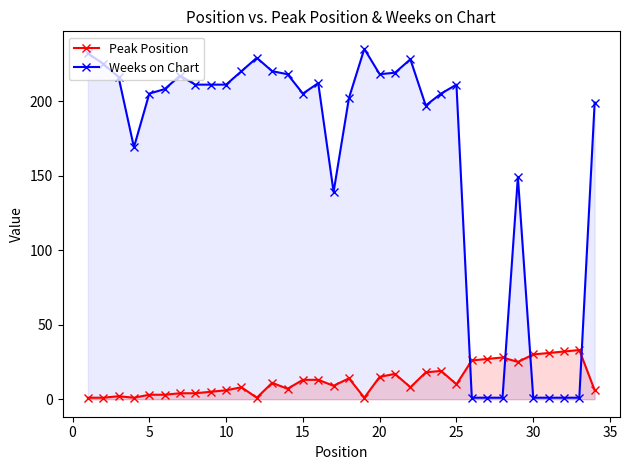

True or false: Weeks on Chart has more than 0 points higher than both neighbors.

True